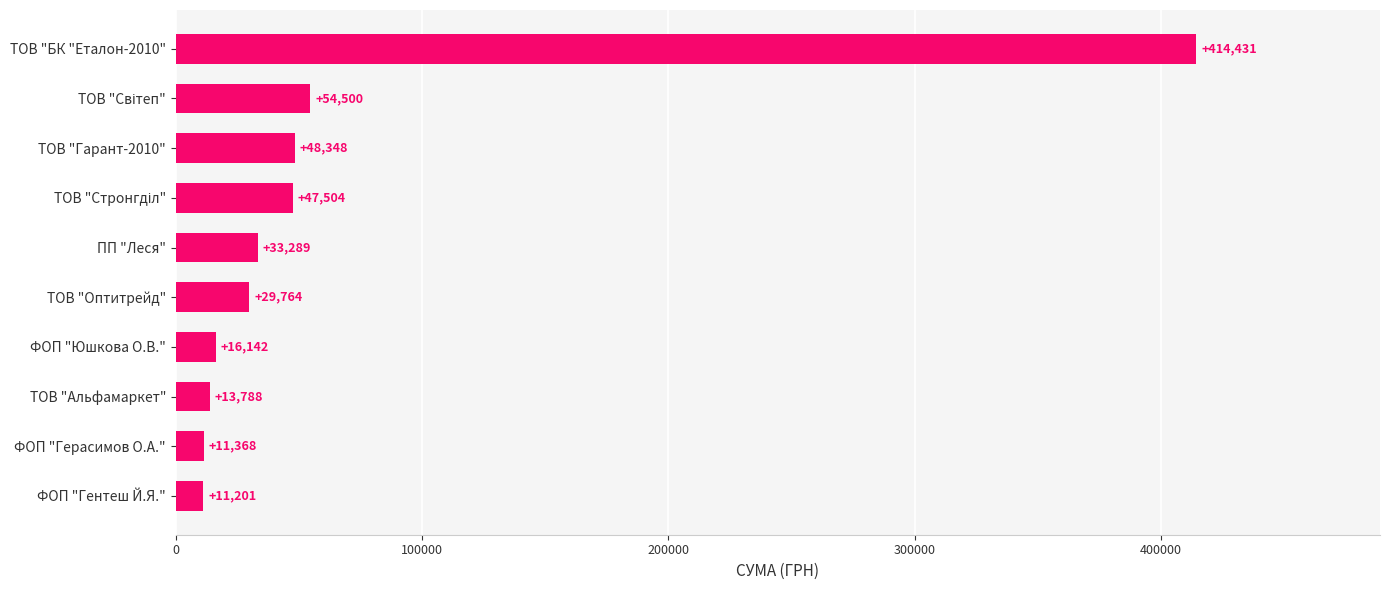

How many bars are there in total?

10